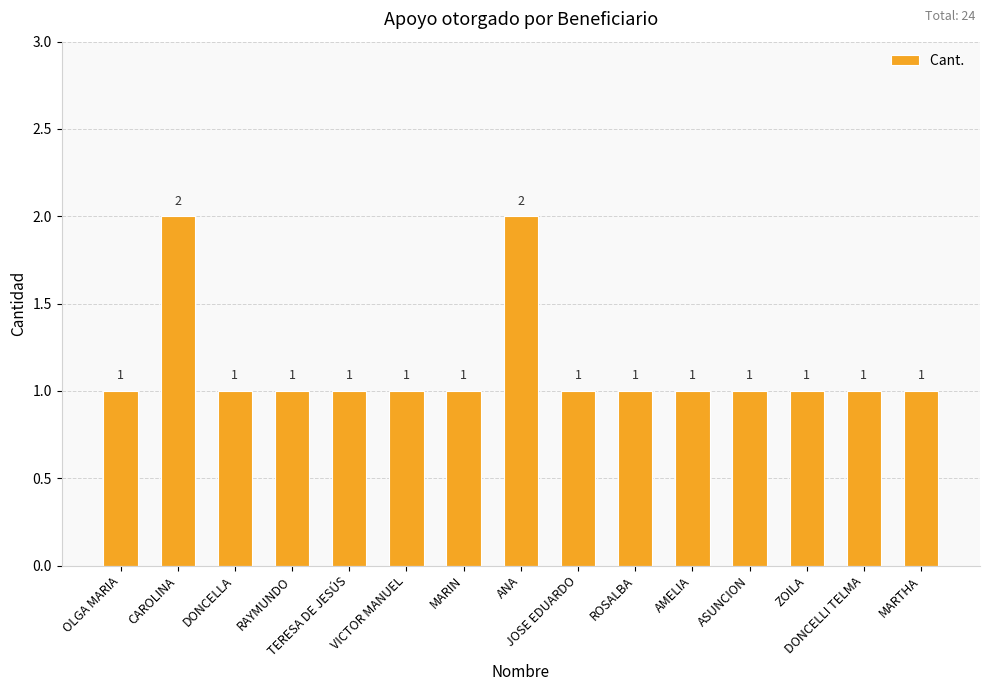

How many categories are shown in the chart?

15